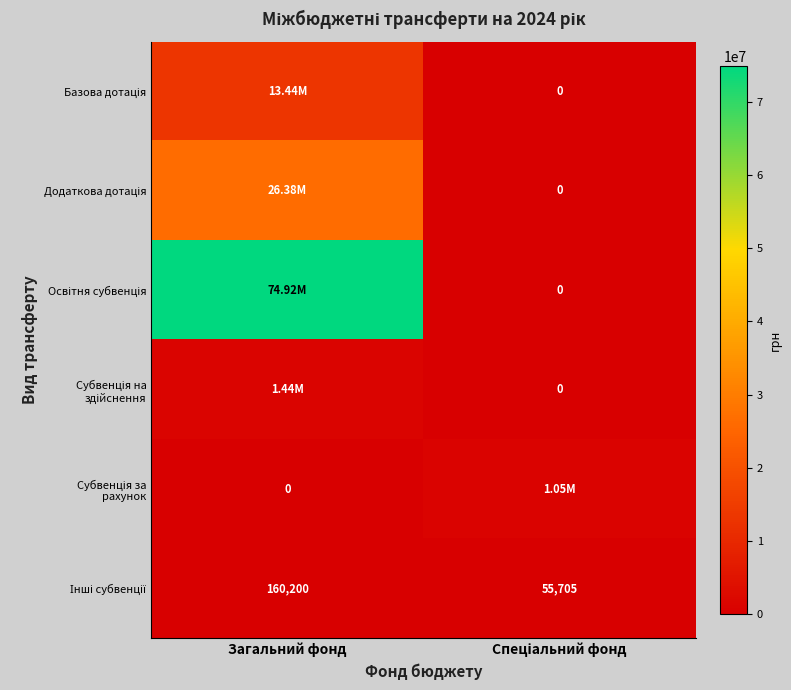

The Базова дотація series shows 3375878 at Загальний фонд. True or false?

False